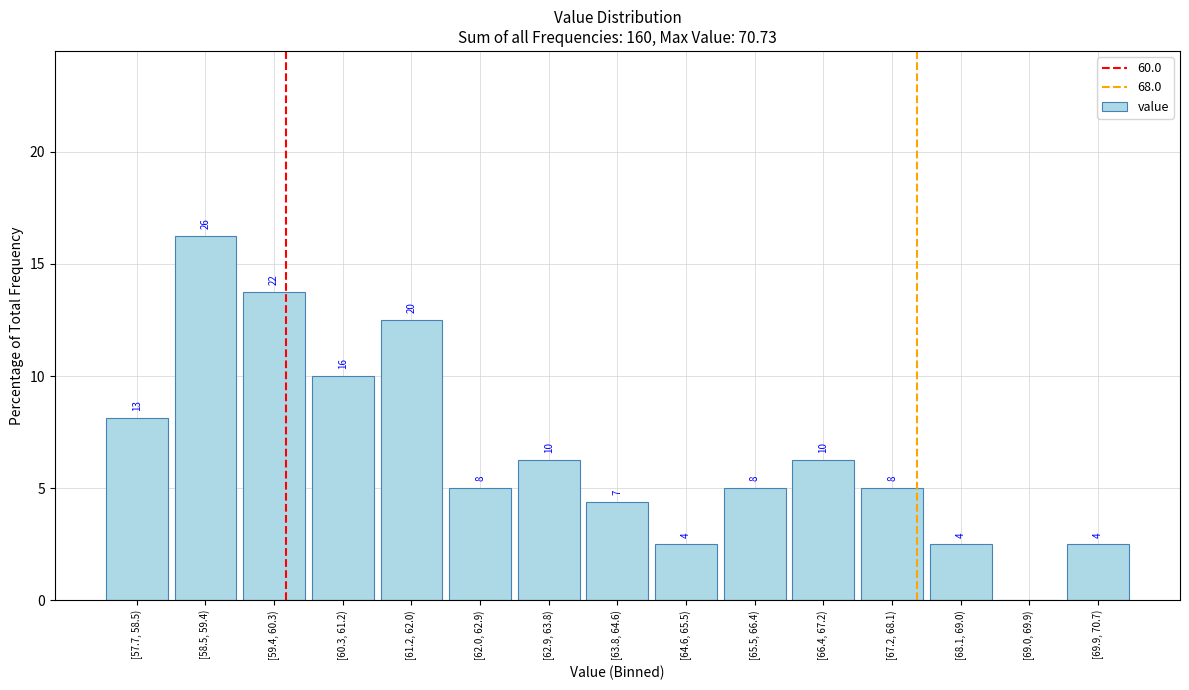

Are the bars horizontal?

No